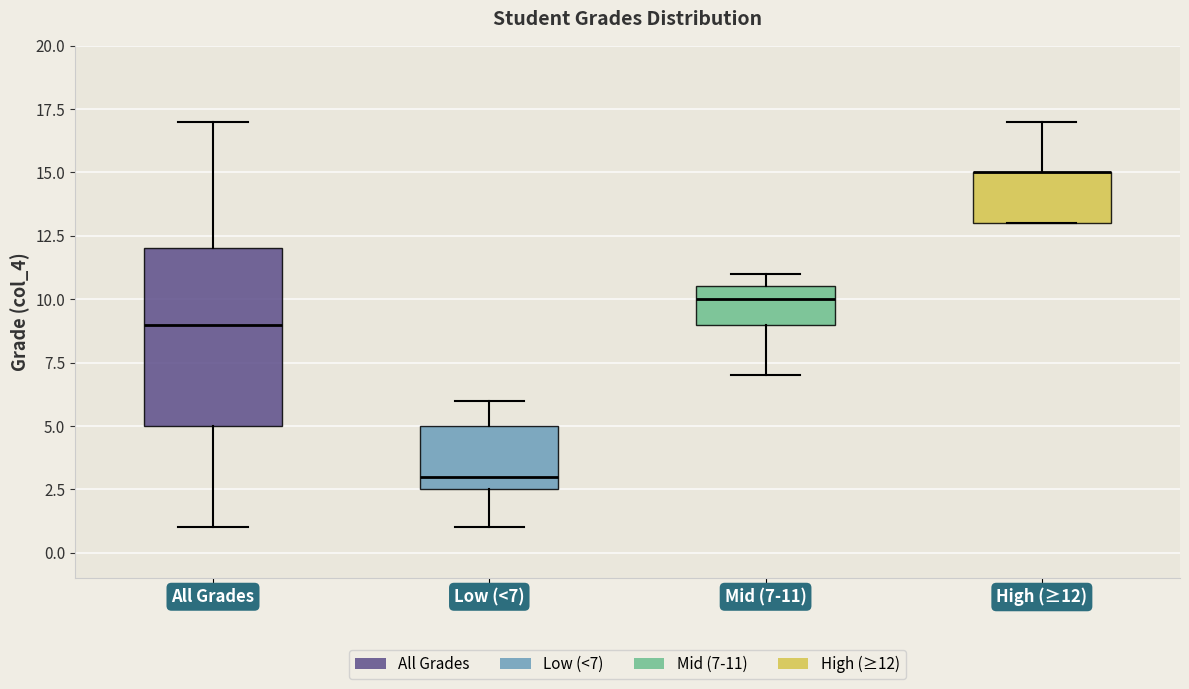

Which box is the tallest, from its lower edge to its upper edge?

All Grades